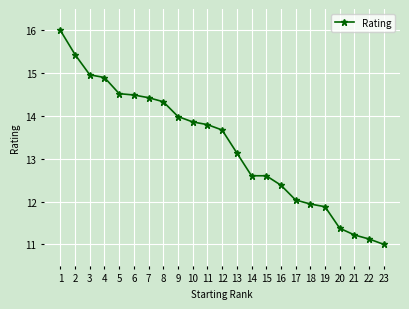

Count the number of data series in this chart.

1